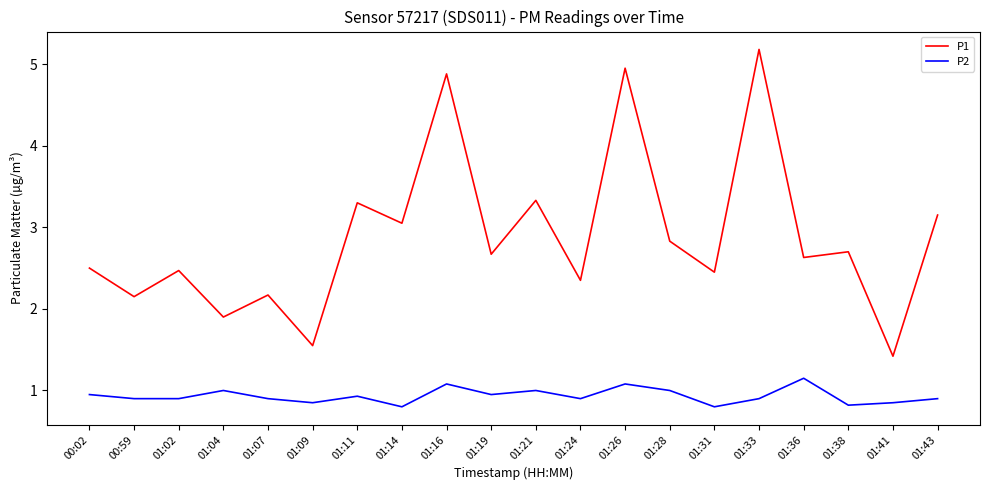

Which series has the widest spread of values?

P1